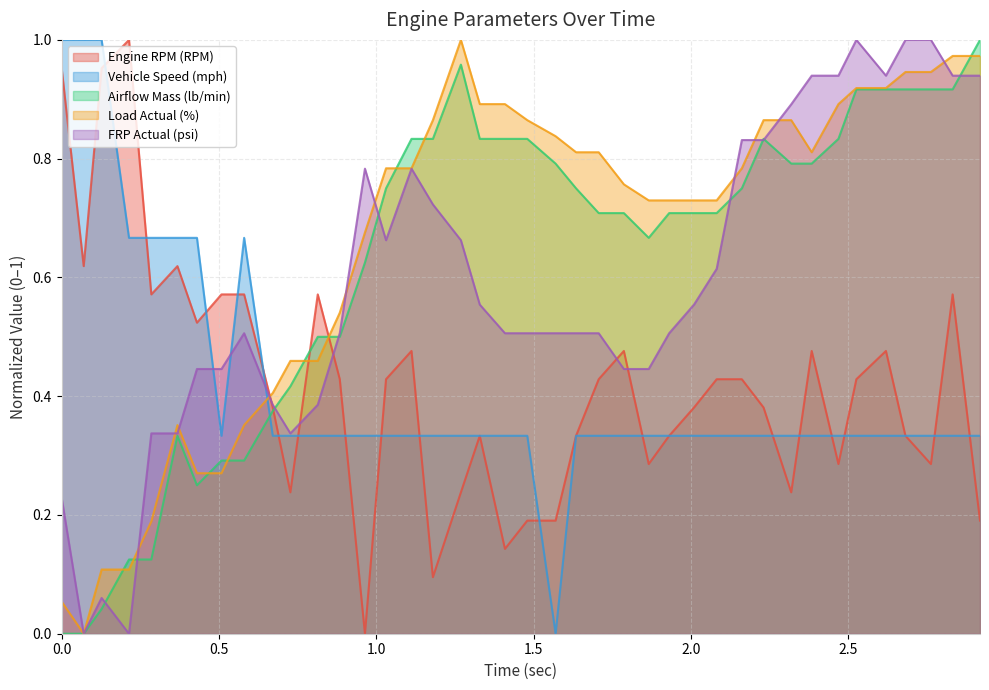

After their last crossing, which series has the higher values: Vehicle Speed (mph) or Airflow Mass (lb/min)?

Airflow Mass (lb/min)